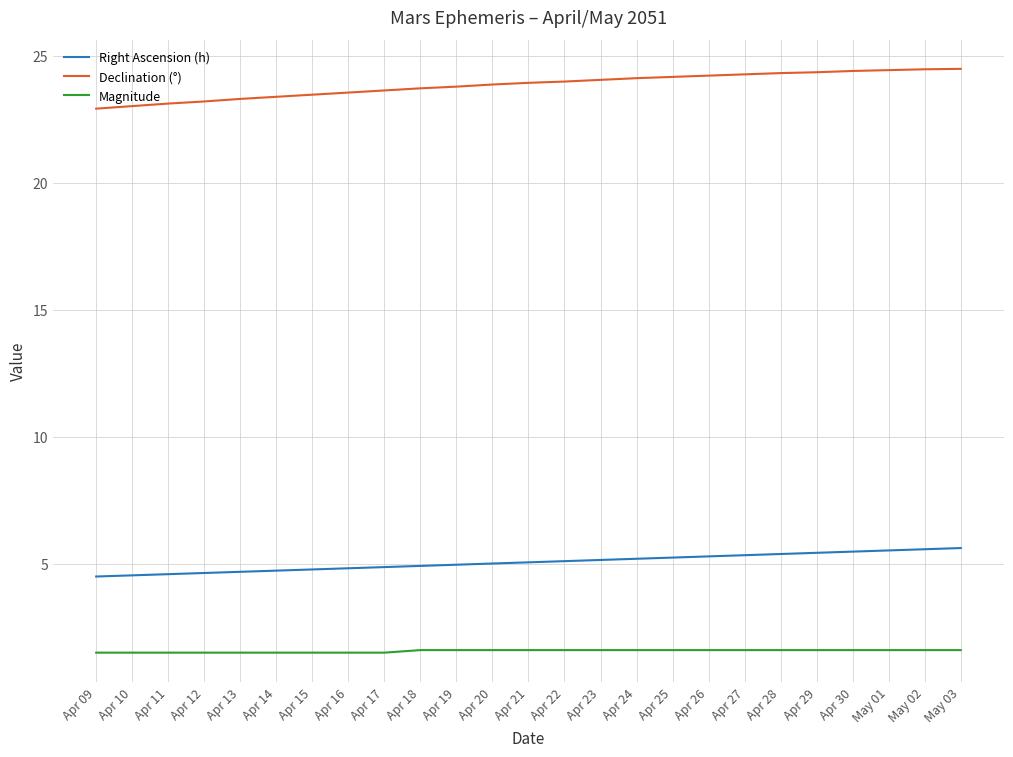

True or false: Declination (°) and Right Ascension (h) cross at least once.

False